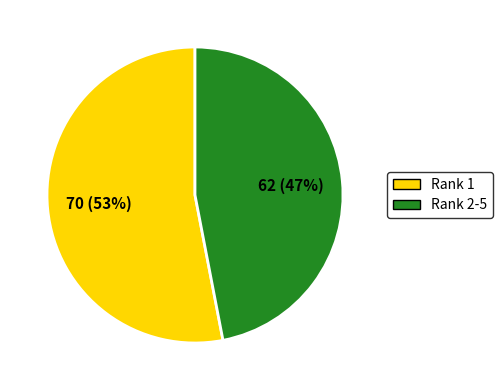

Does any single category account for the majority?

Yes